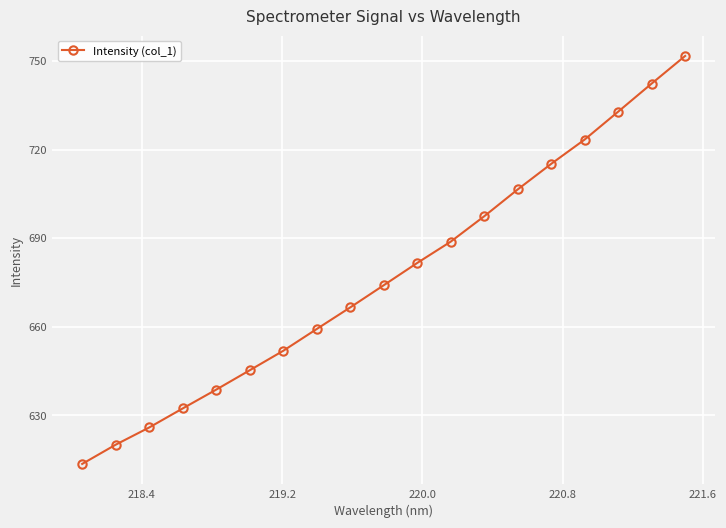

What is the difference between the second highest and second lowest values?

122.2